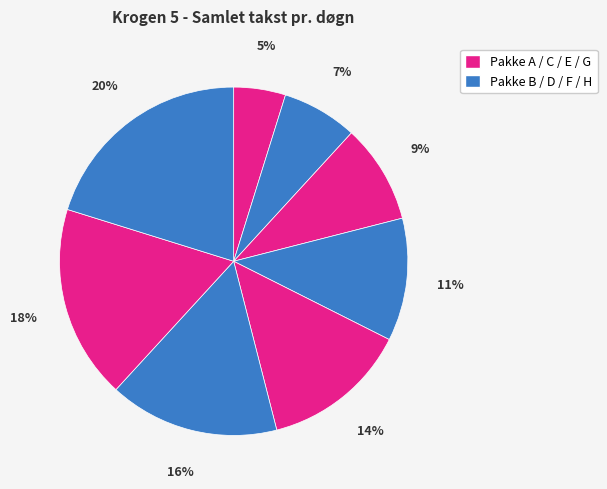

To the nearest percent, what is the difference between the largest and smallest slice percentages?

15%